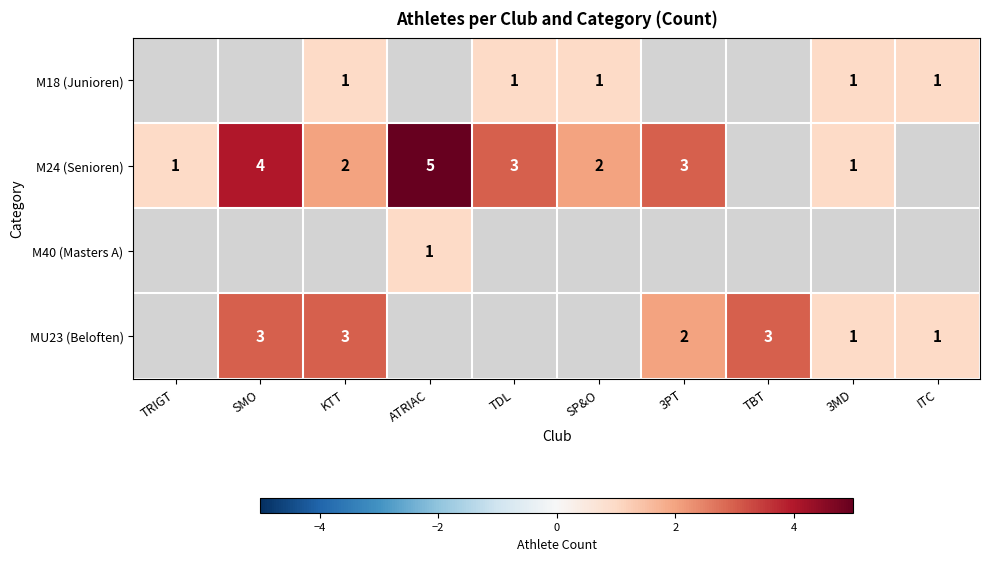

The MU23 (Beloften) series shows 3 at KTT. True or false?

True